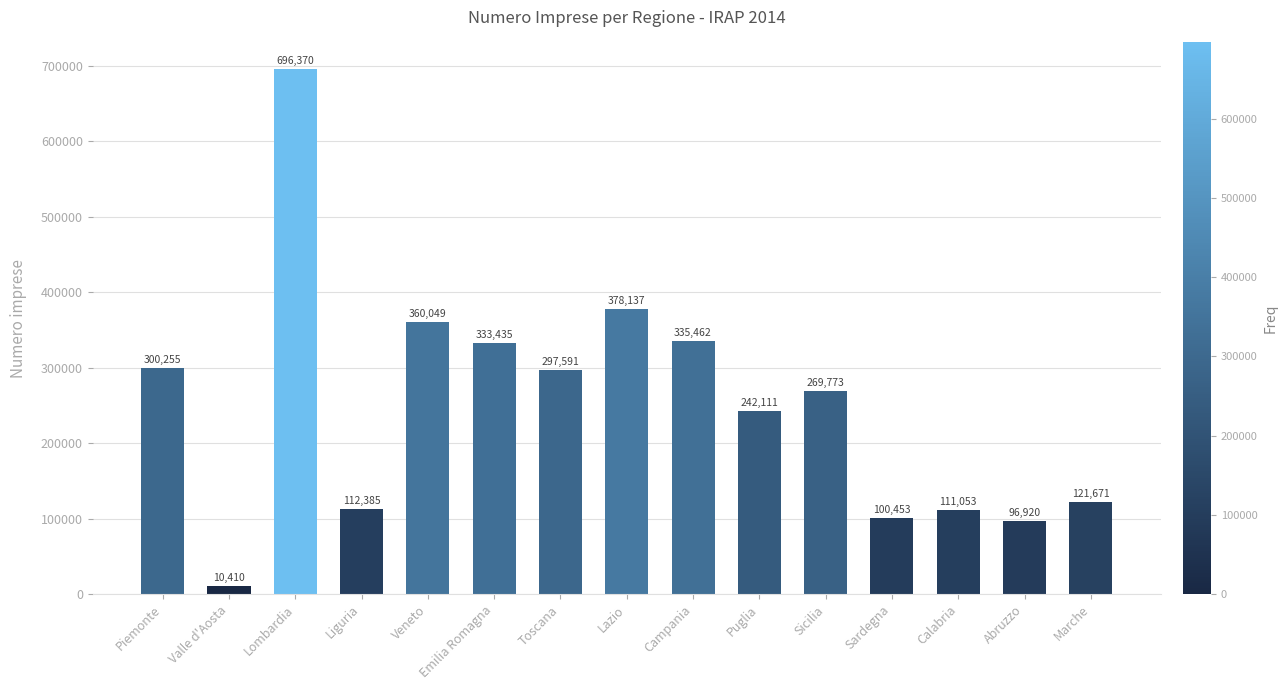

What position from the left is Sardegna?

12